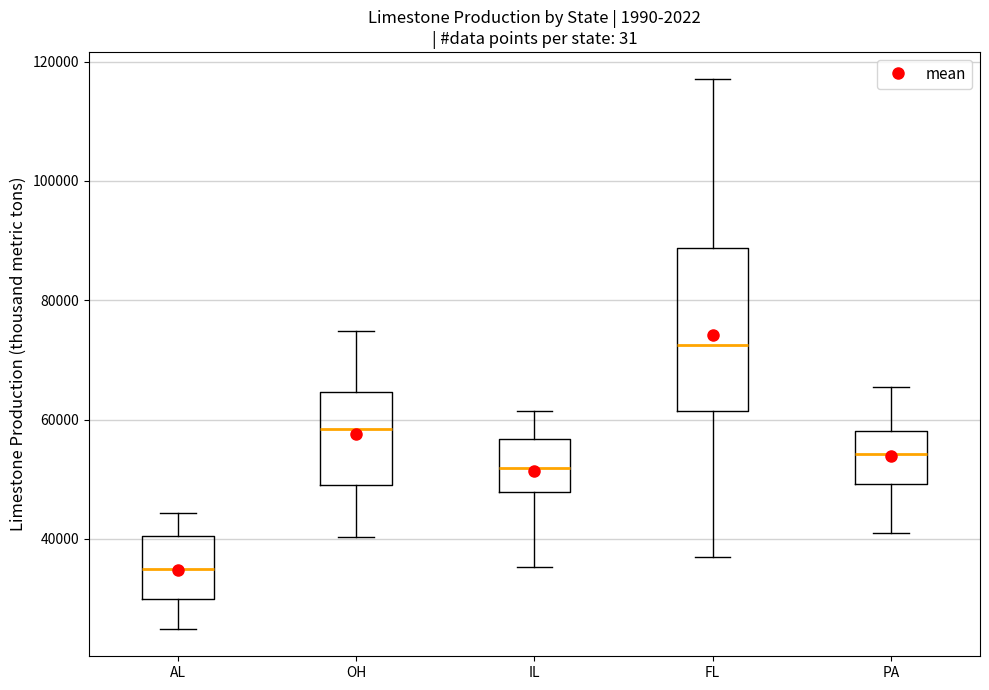

Which box is the tallest, from its lower edge to its upper edge?

FL